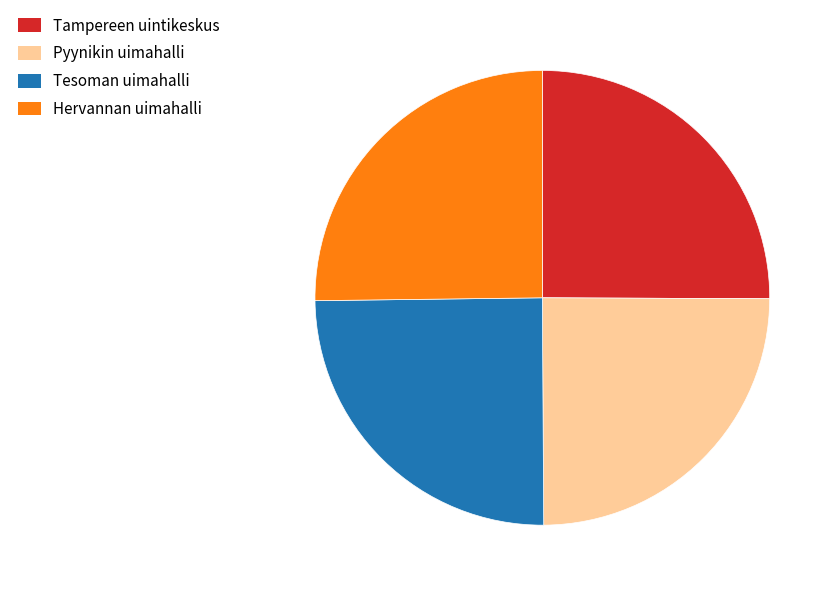

True or false: Pyynikin uimahalli accounts for 36% of the total.

False